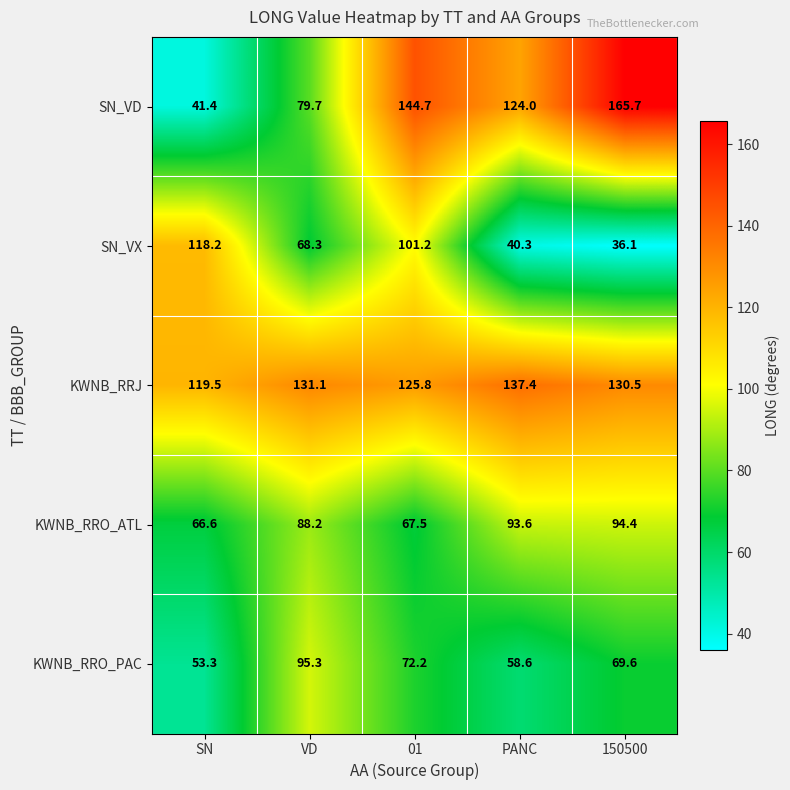

Reading left to right, extract all data points from this chart.

SN_VD: 41.4	79.7	144.7	124.0	165.7
SN_VX: 118.2	68.3	101.2	40.3	36.1
KWNB_RRJ: 119.5	131.1	125.8	137.4	130.5
KWNB_RRO_ATL: 66.6	88.2	67.5	93.6	94.4
KWNB_RRO_PAC: 53.3	95.3	72.2	58.6	69.6